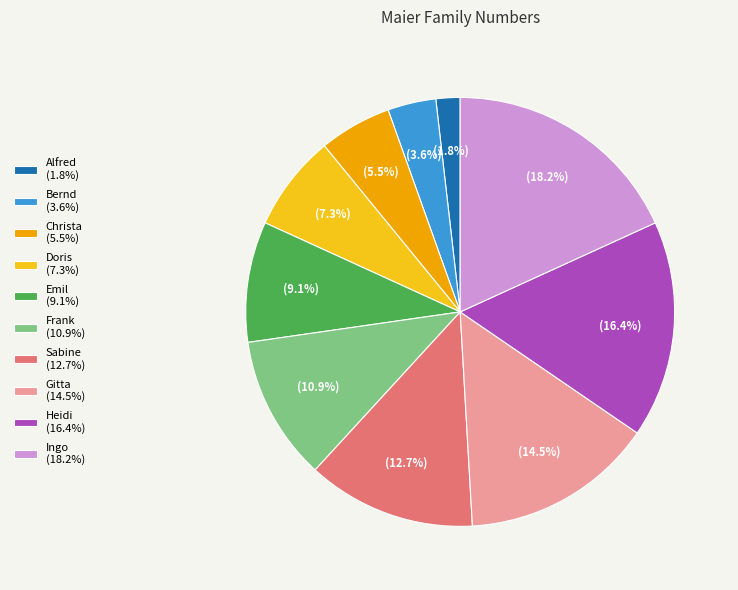

To the nearest percent, what is the combined percentage of Ingo and Gitta?

33%